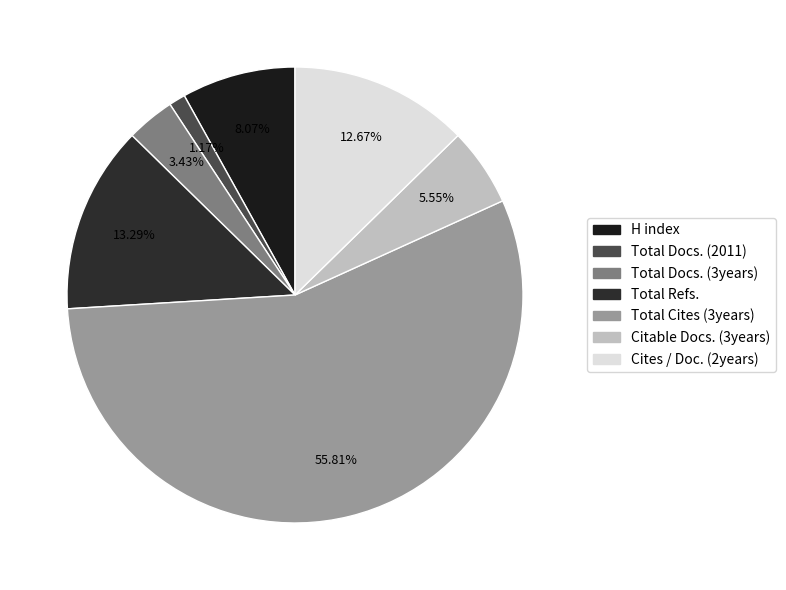

Count the number of slices in the pie.

7